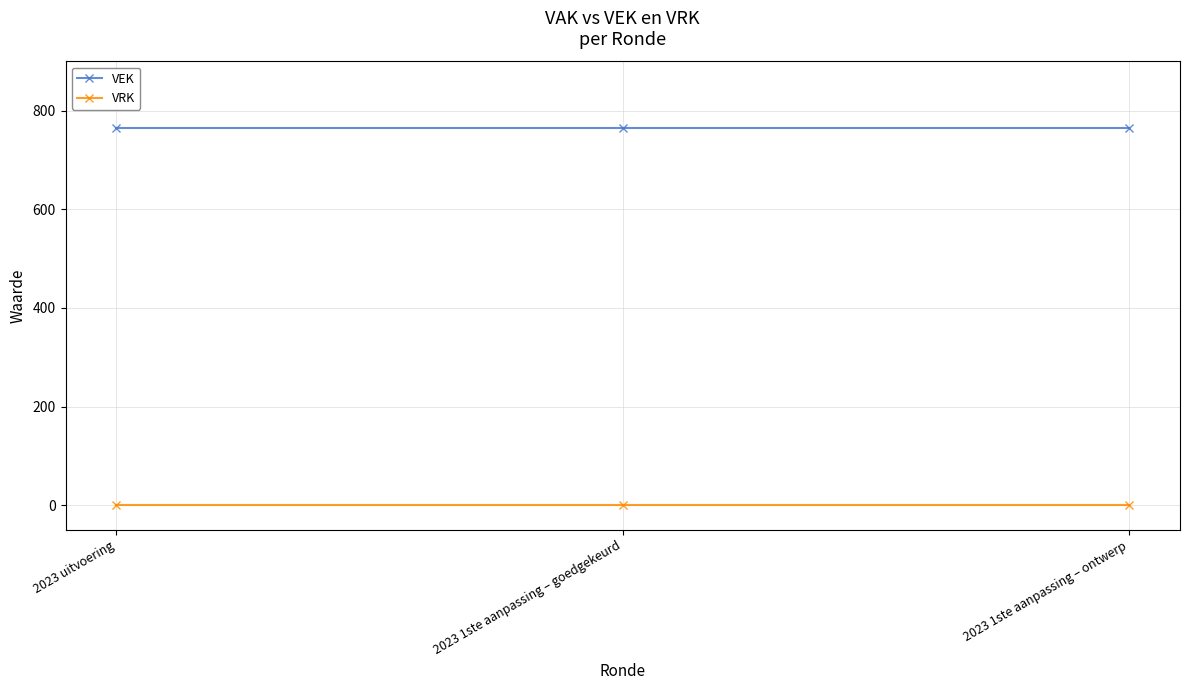

What are all the series names shown in the legend?

VEK, VRK